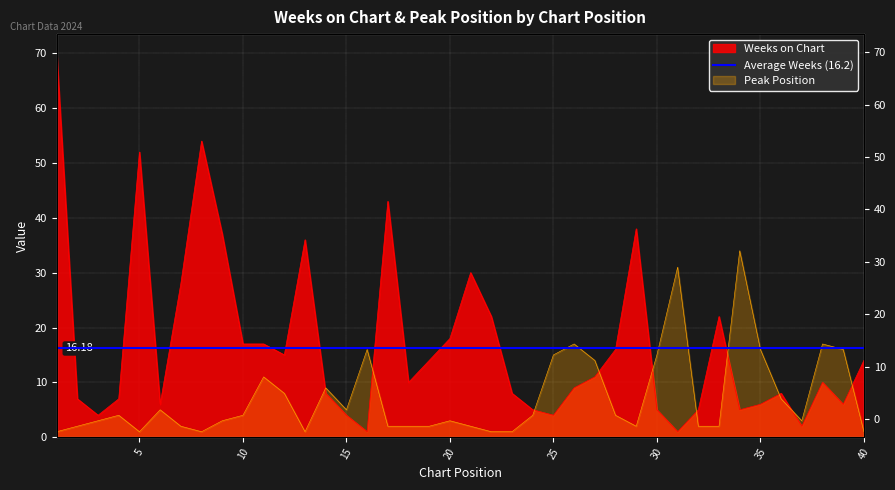

What is the value of the Peak Position point at the 8th from the left?

1